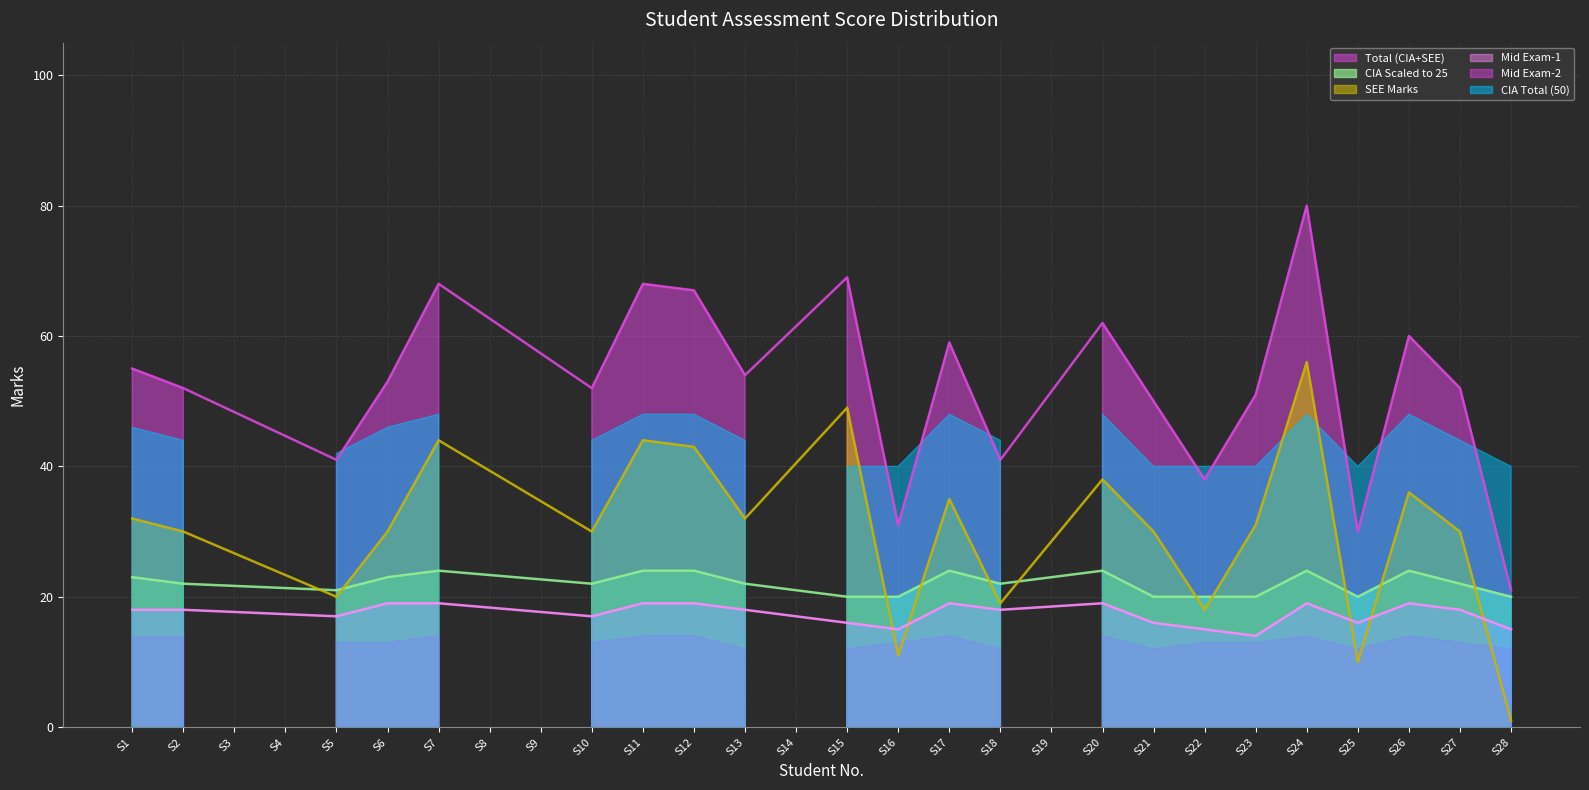

How many lines are shown in the chart?

4